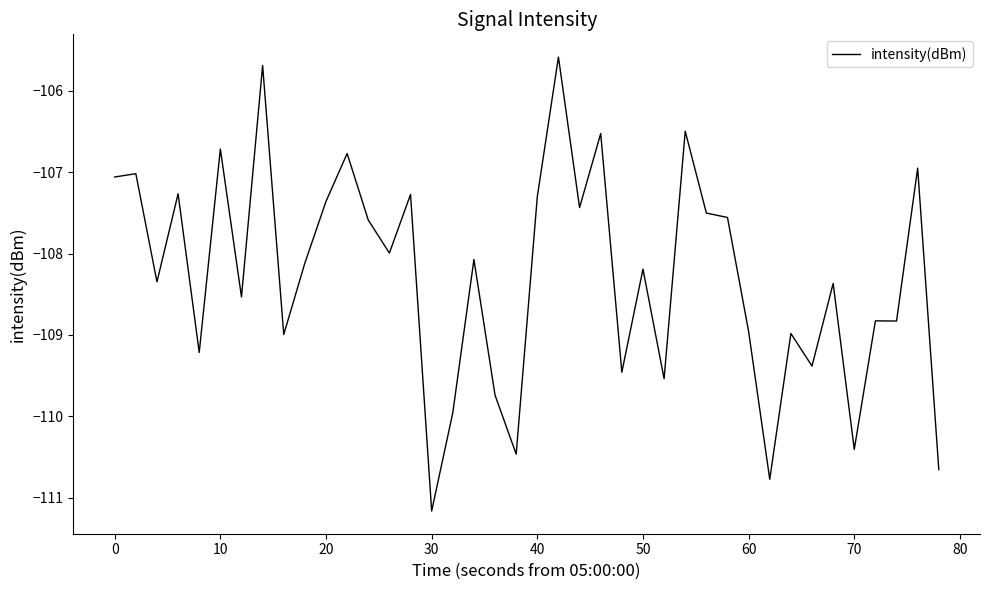

What is the difference between the maximum and minimum values?

5.6